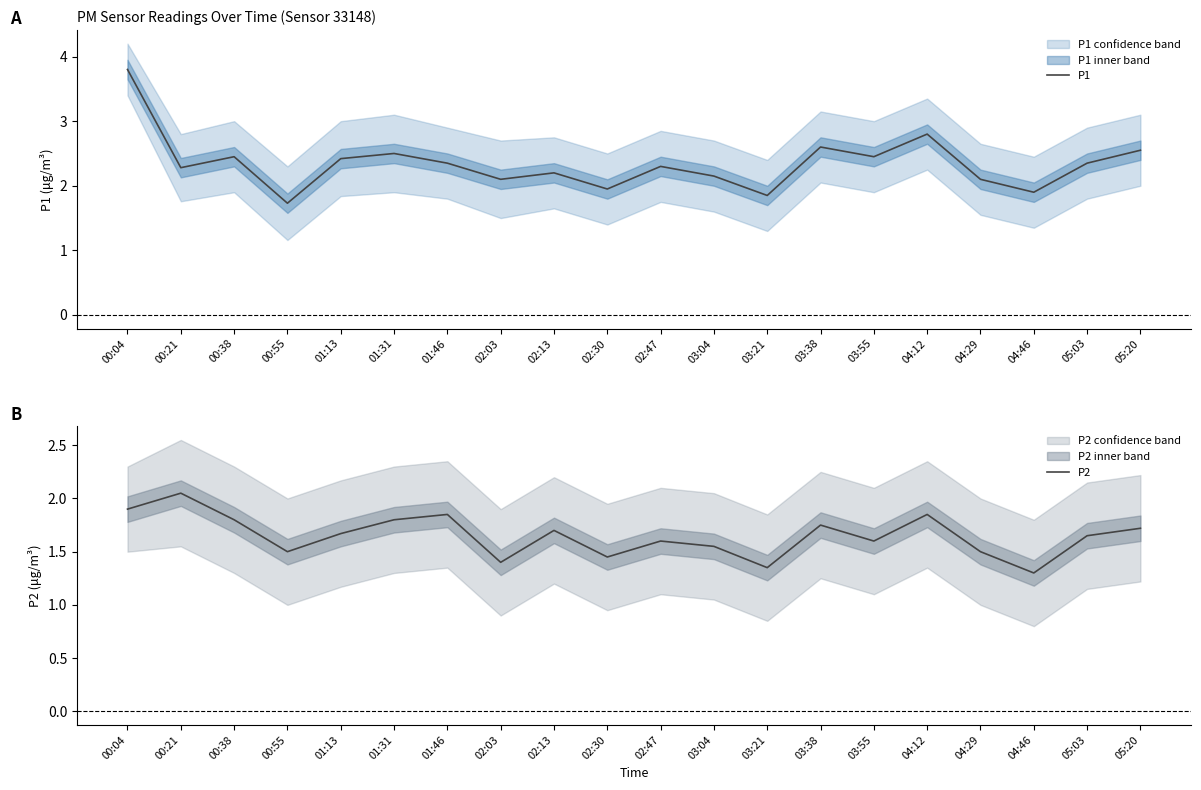

True or false: P1 has more than 2 interior local peaks.

True